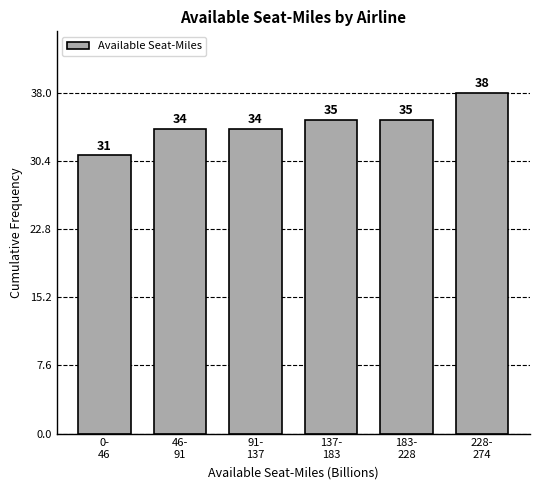

Reading right to left, list all the values displayed in this chart.

38	35	35	34	34	31